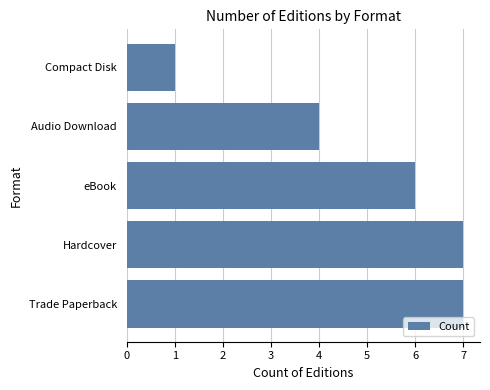

Reading top to bottom, extract all data points from this chart.

1	4	6	7	7